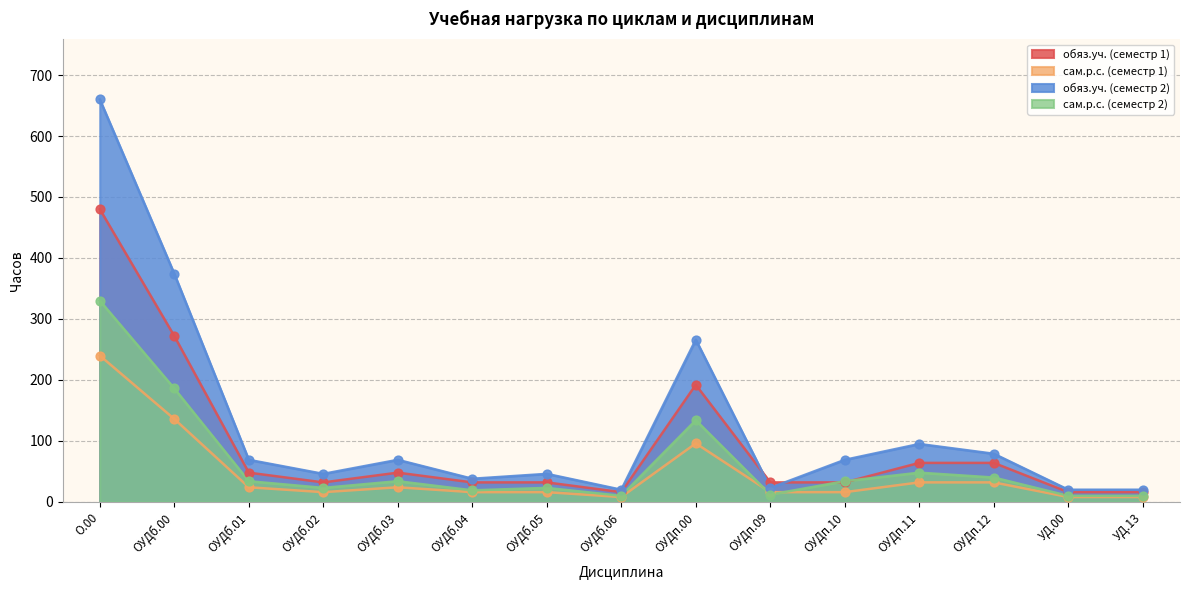

Which series contains the lowest Y value?

сам.р.с. (семестр 1)